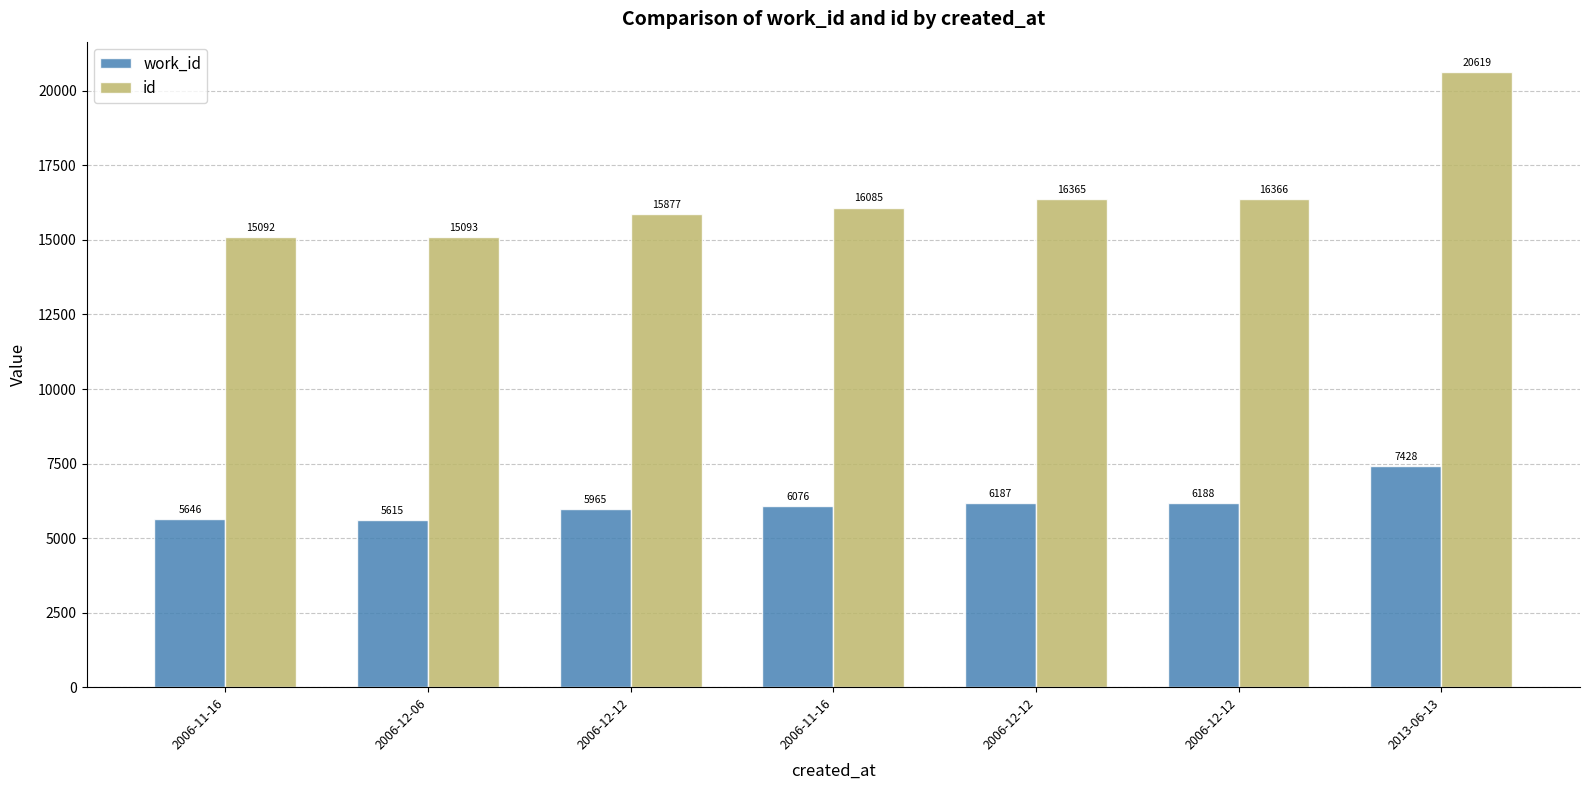

What is the label of the 2nd bar from the right?

2006-12-12